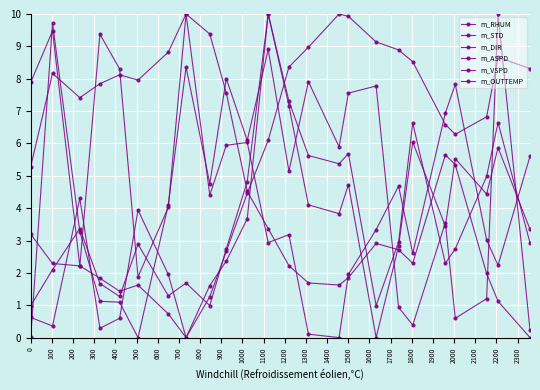

How many lines are shown in the chart?

6